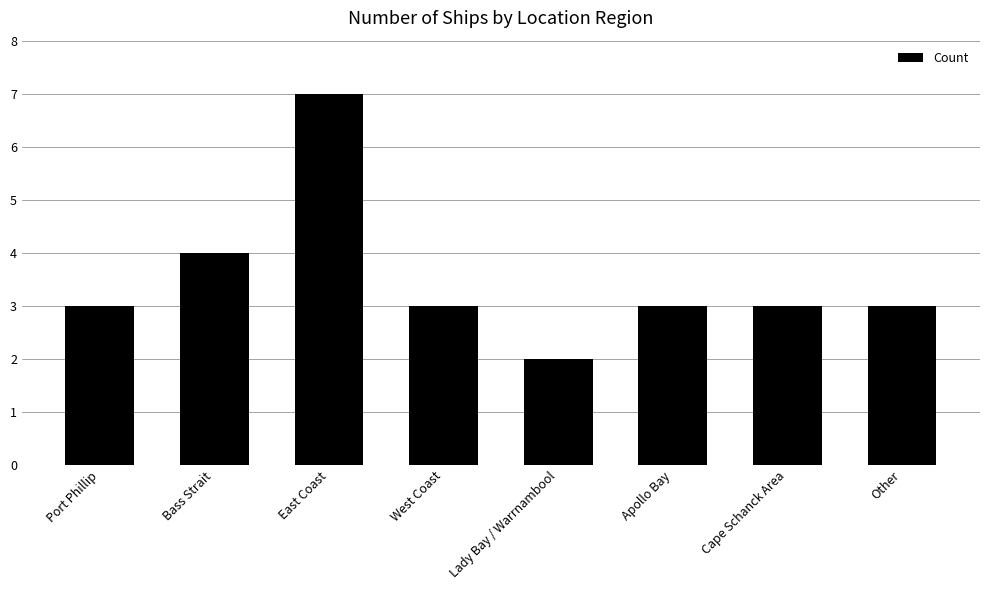

What is the label of the 6th bar from the right?

East Coast